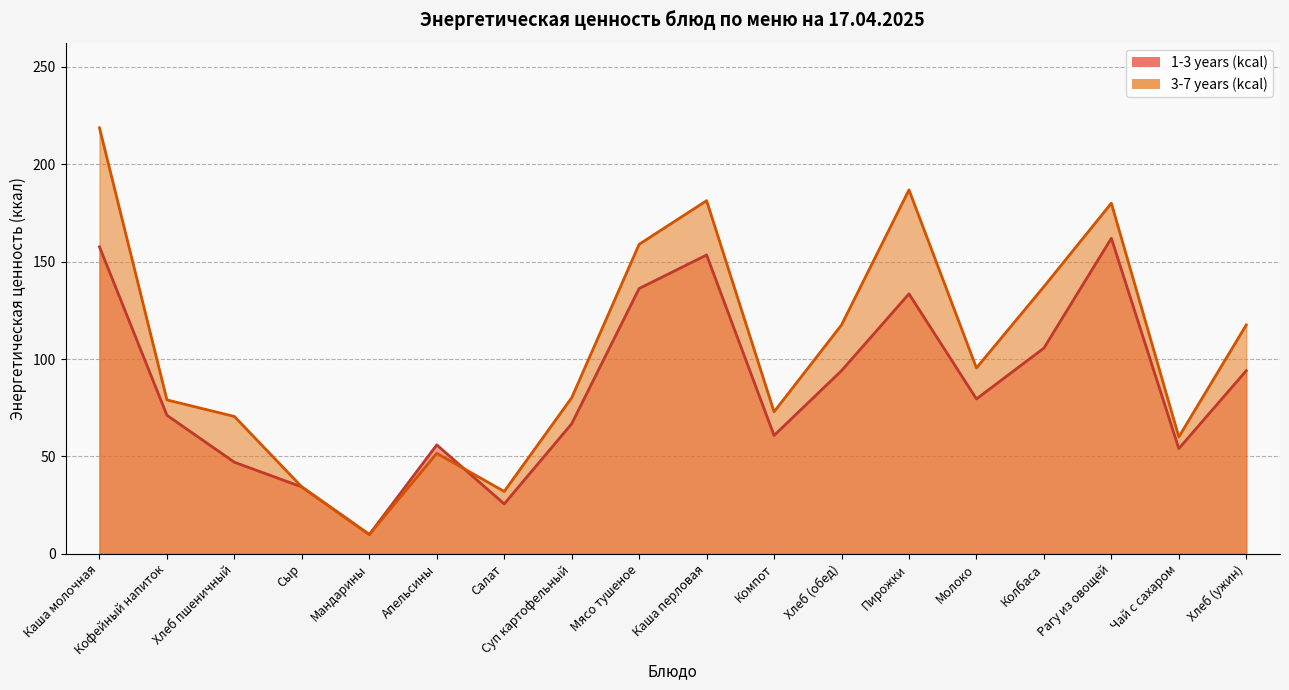

What is the difference between the maximum and second lowest values in the 3-7 years (kcal) series?

186.7